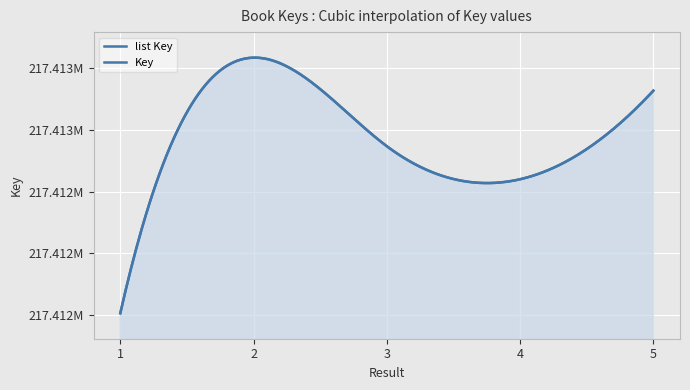

What is the ratio of the value at 4 to the value at 3?

1.0